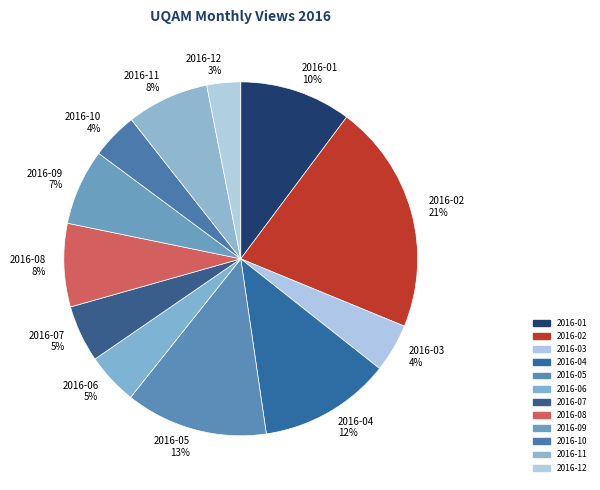

How many segments does this pie chart have?

12